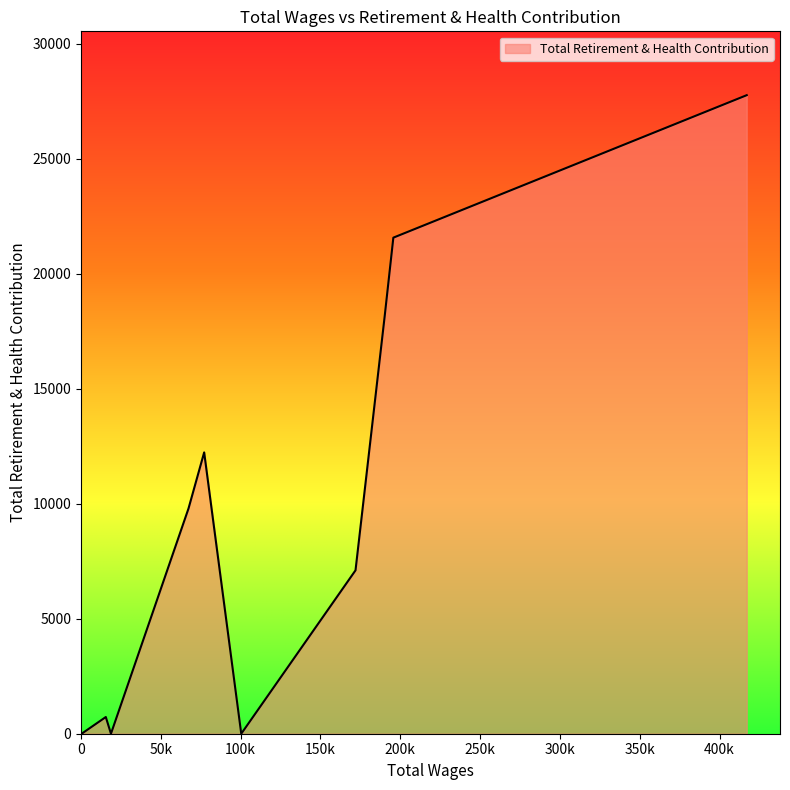

What is the difference between the maximum and second lowest values?

27758